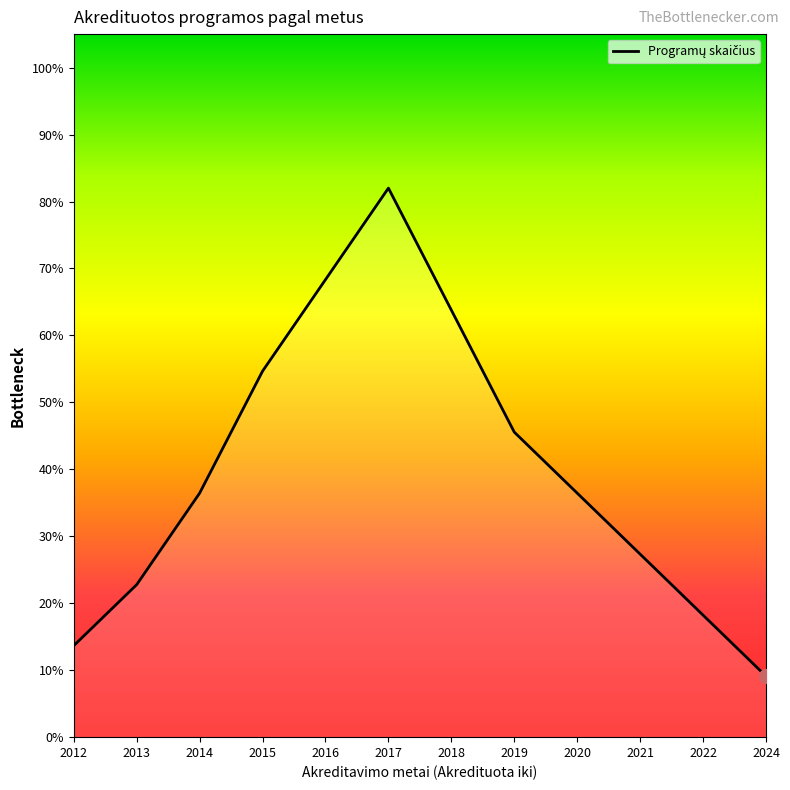

Reading left to right, list all the values displayed in this chart.

13.7	22.8	36.4	54.7	68.3	82.0	63.8	45.6	36.4	27.3	18.2	9.1